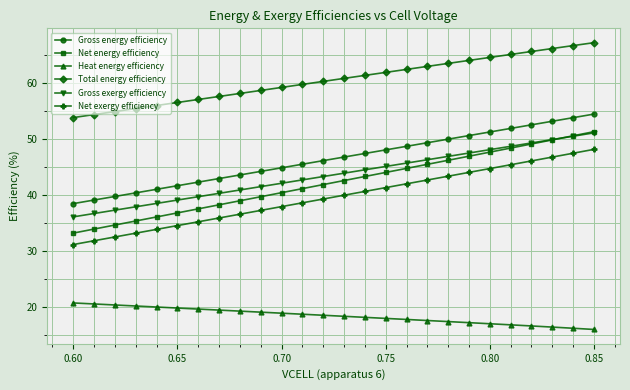

Which series has the widest spread of values?

Net energy efficiency